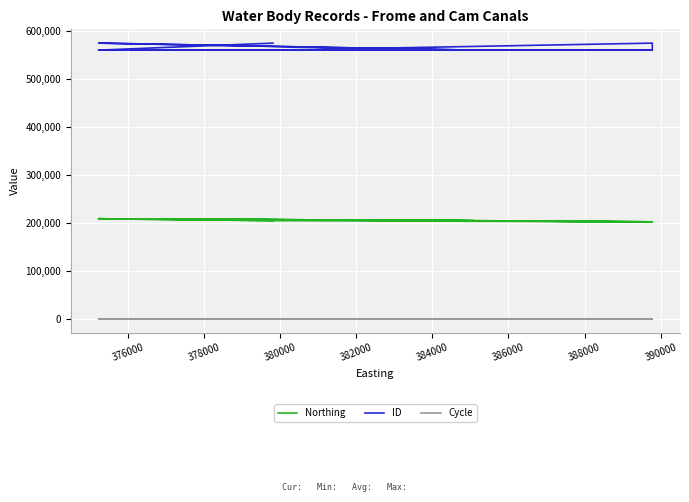

Reading right to left, transcribe all the data shown in this chart.

Northing: 205035	208897	202511	202511	205035	205035	205035	208897	204938	202511	202511	204938	208897	204938	208897
ID: 575493	560861	560799	575468	560885	560883	560882	560860	560878	560801	560800	560881	575487	560879	560859
Cycle: 3	3	3	3	3	3	3	3	3	3	3	3	3	3	3